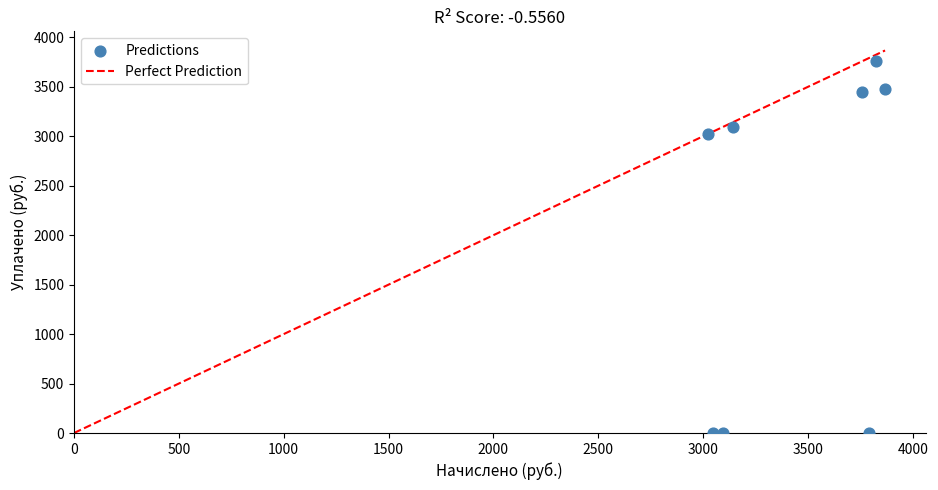

What Y value in the scatter plot is closest to 1879?

3025.6